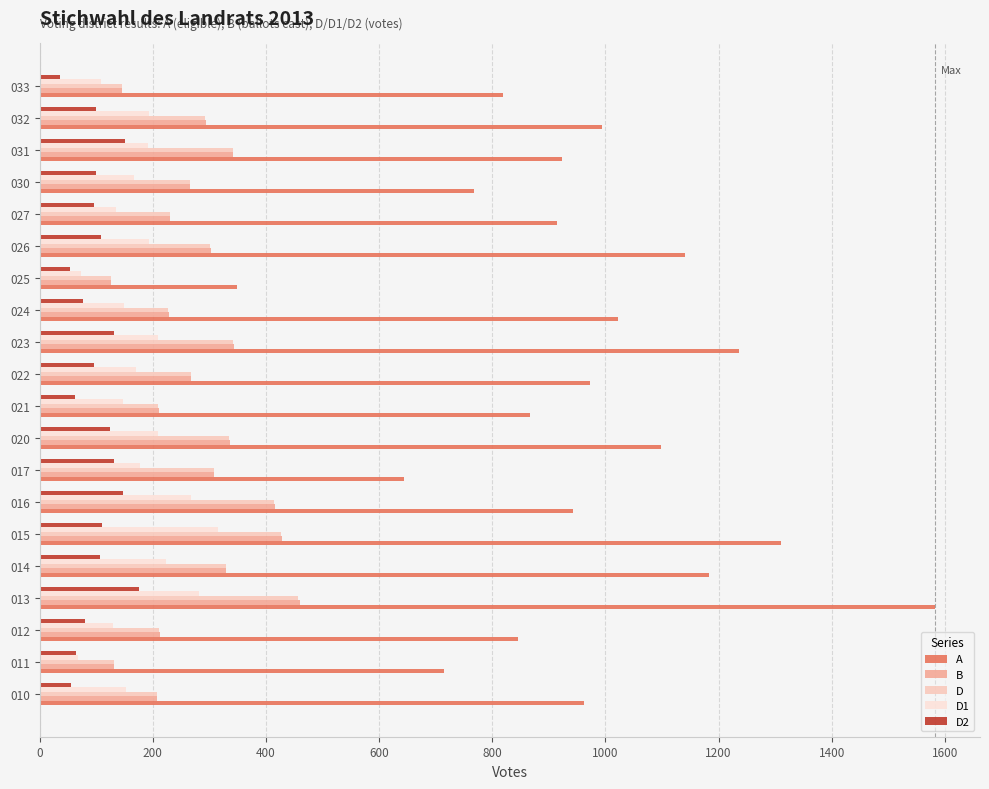

What is the average value of the D series?

278